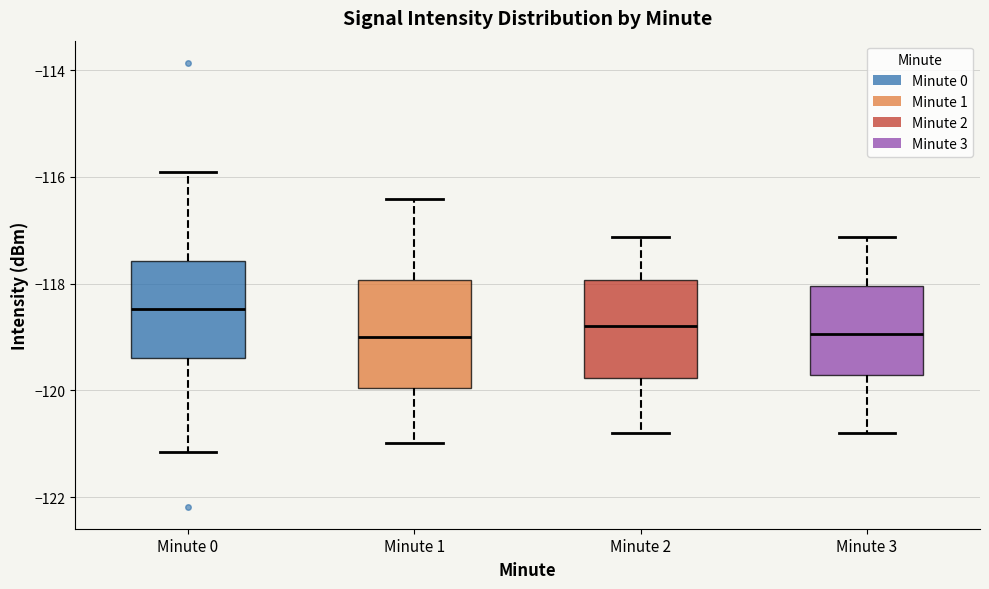

Reading left to right, transcribe this box plot: for each box, give where its median line is, the range the box spans, and where its two whiskers end, as read against the y-axis. The values are not printed on the chart, so give them approximately, as read against the axis.

Minute 0: median -118.4, box -119.4 to -117.6, whiskers -121.2 to -116.0
Minute 1: median -119.0, box -120.0 to -118.0, whiskers -121.0 to -116.4
Minute 2: median -118.8, box -119.8 to -118.0, whiskers -120.8 to -117.2
Minute 3: median -119.0, box -119.8 to -118.0, whiskers -120.8 to -117.2